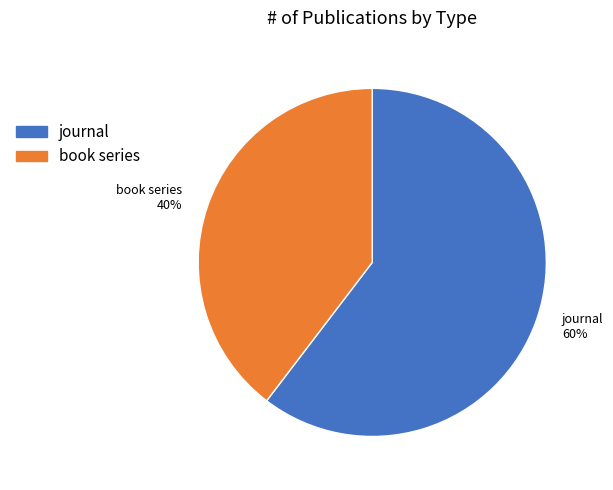

The book series slice represents 40% of the pie. True or false?

True